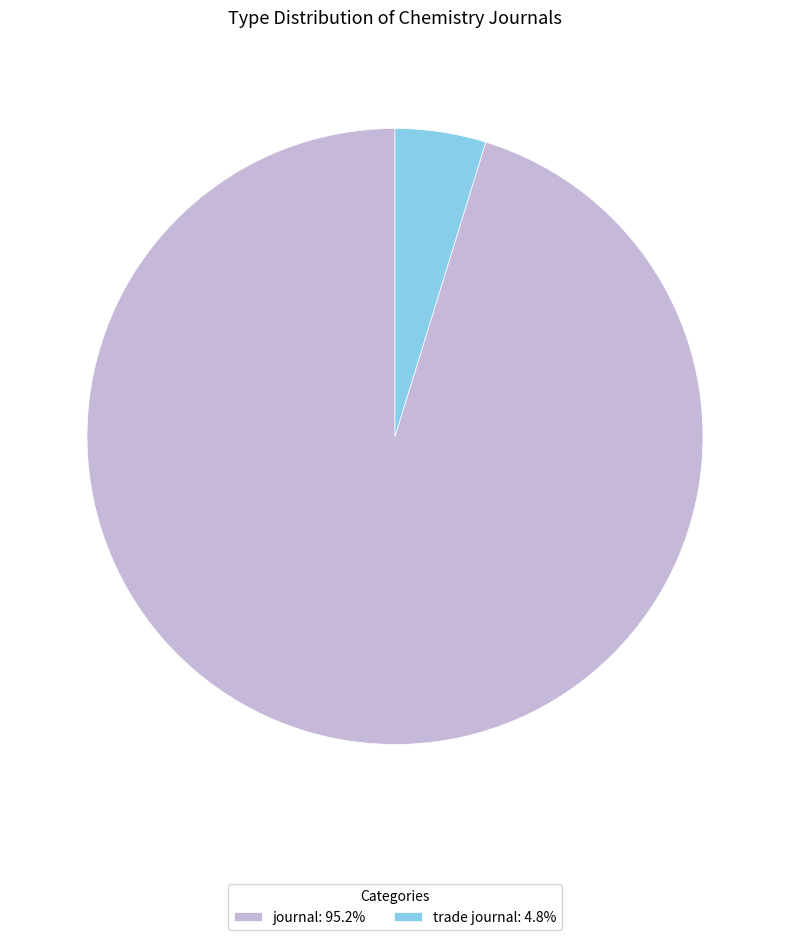

Approximately how many times larger is the value at journal: 95.2% compared to trade journal: 4.8%?

20.0